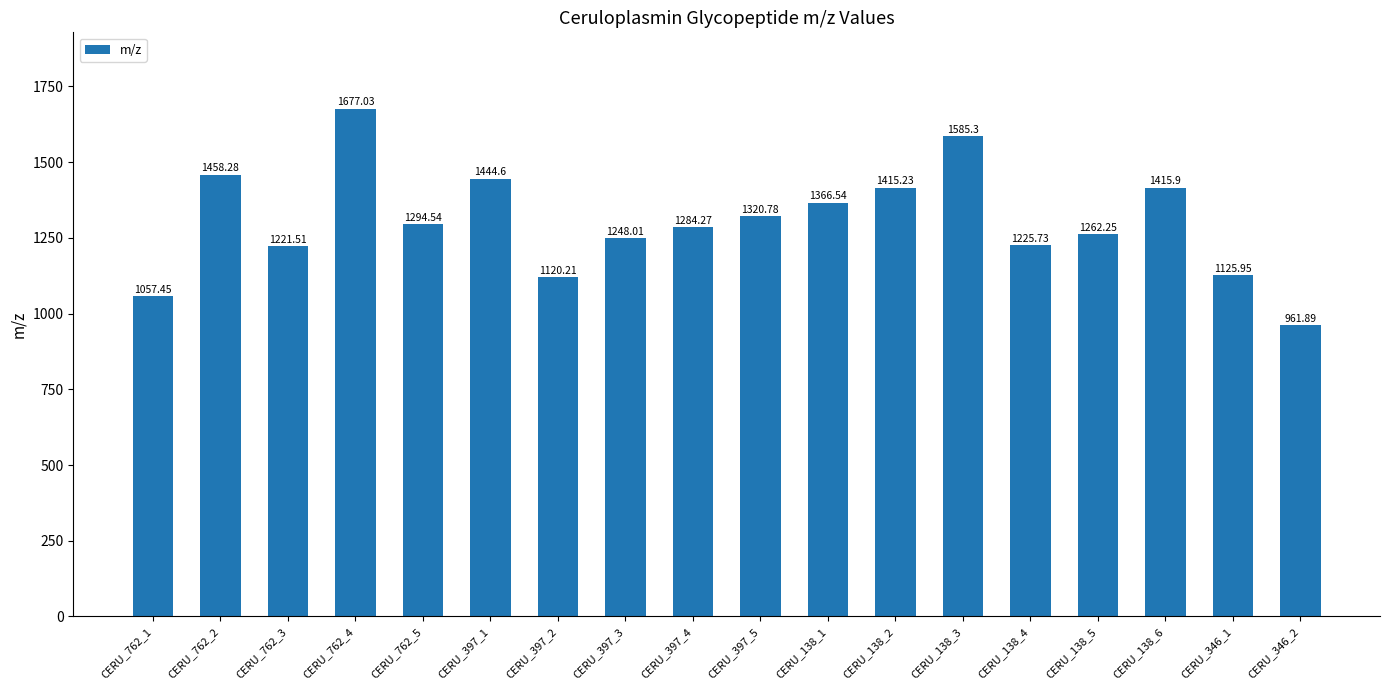

What is the difference between the maximum and minimum values?

715.1